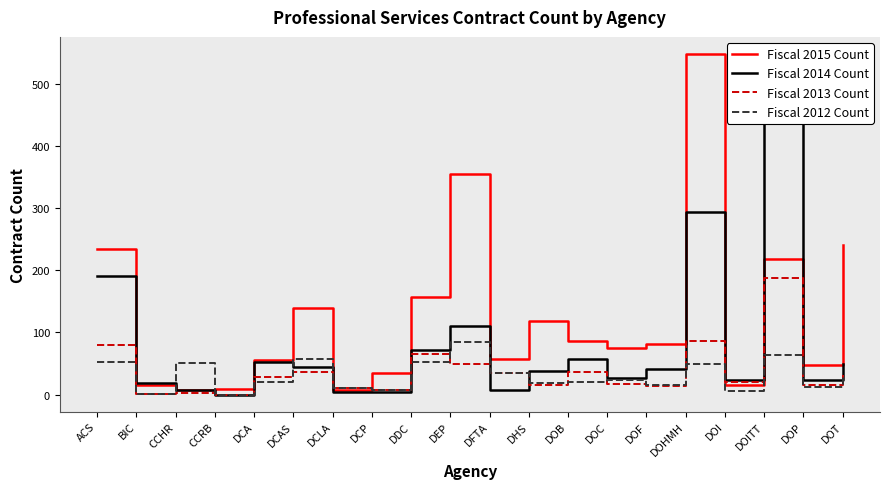

What is the maximum value for Fiscal 2014 Count?

489